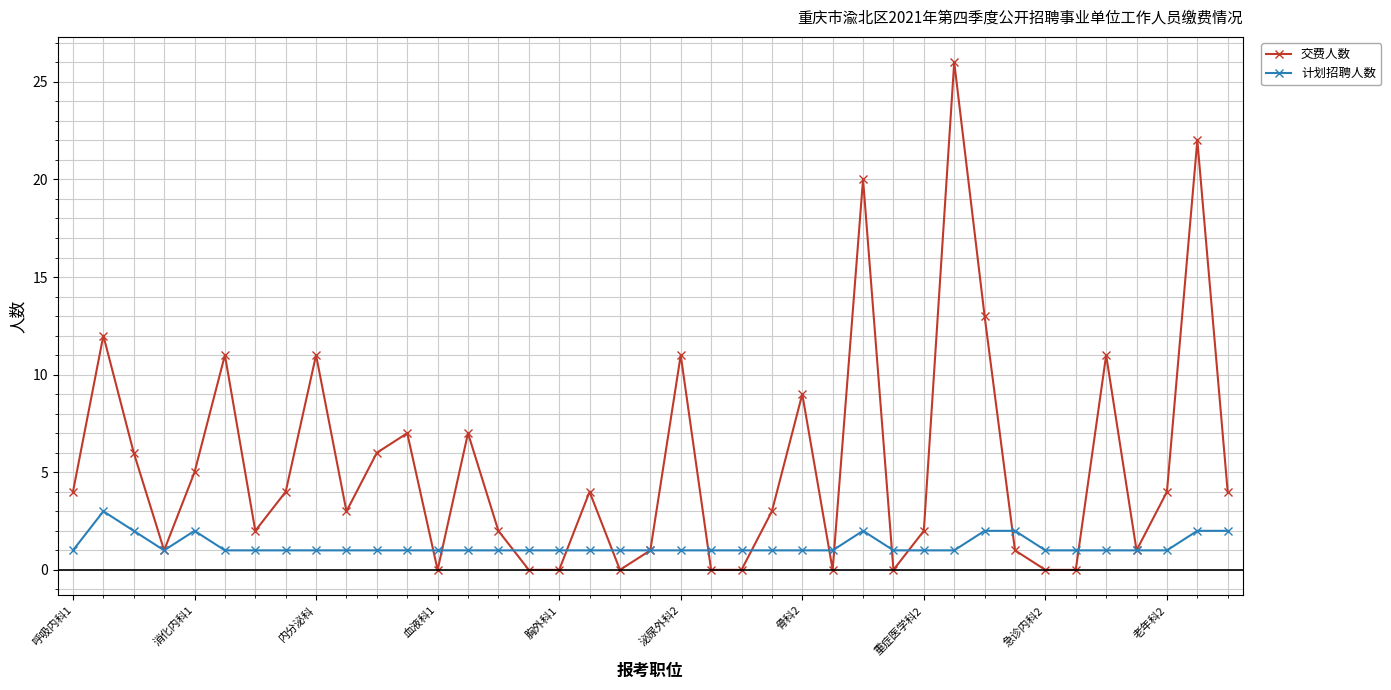

Which series has the largest total across all categories?

交费人数